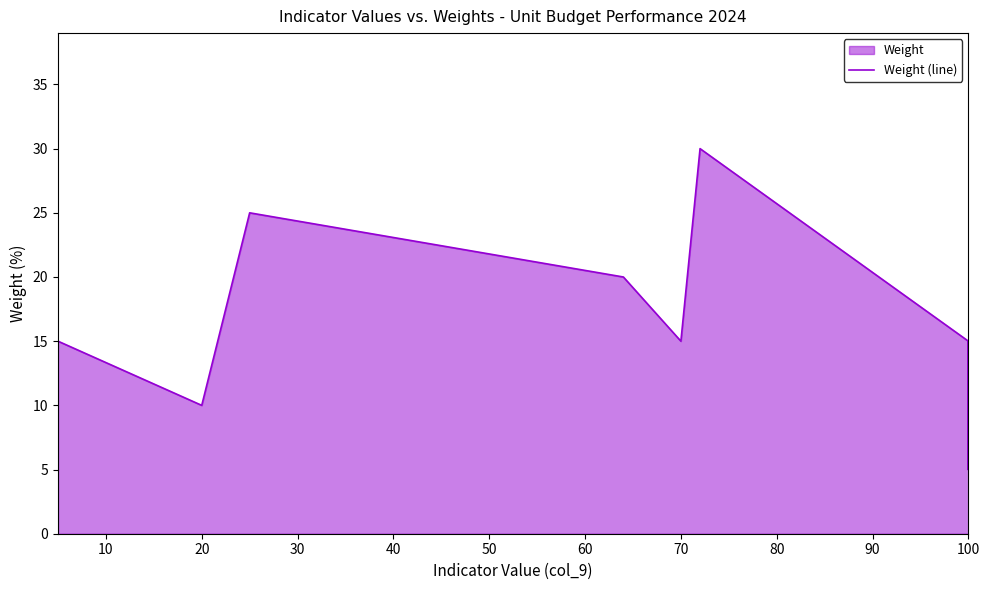

How many lines are shown in the chart?

1